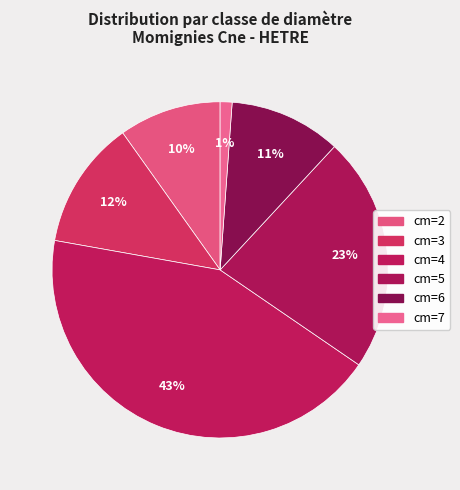

How many segments does this pie chart have?

6